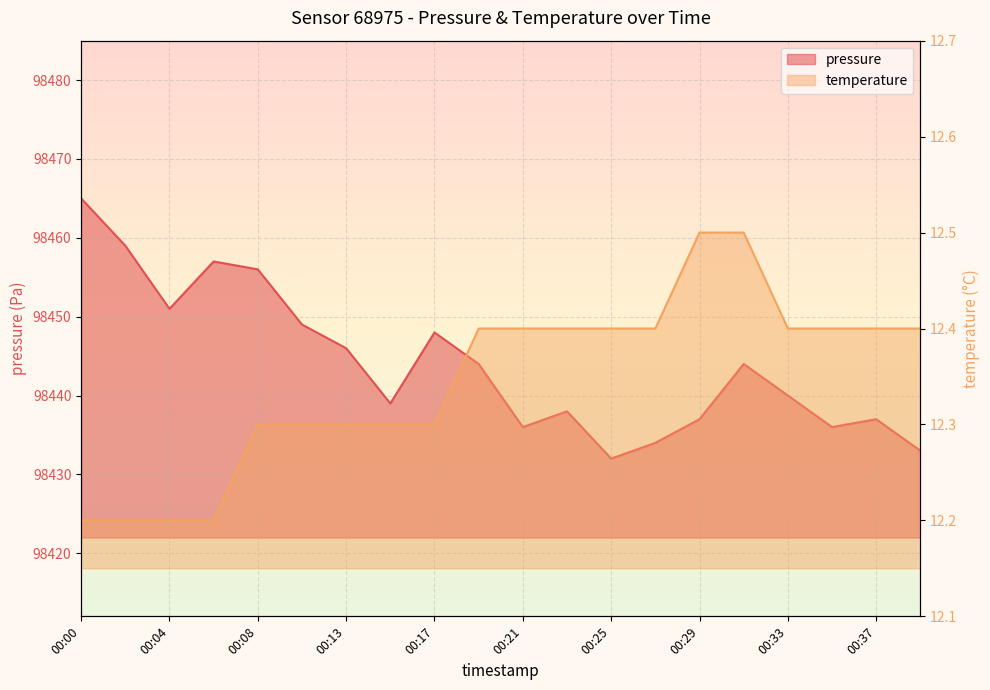

What is the total value across all series at 00:35?

98448.4